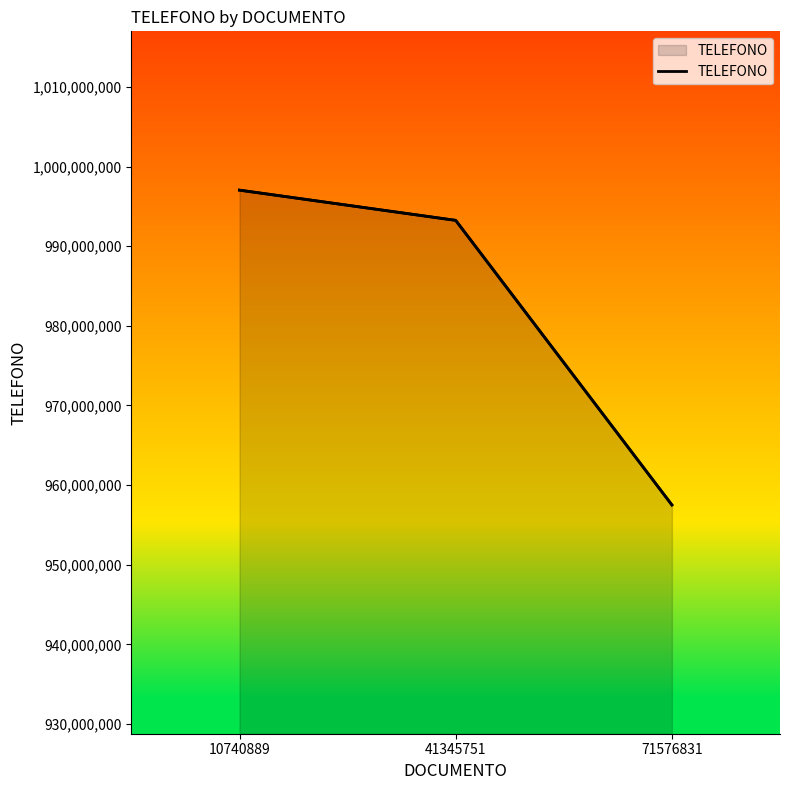

Reading left to right, what are all the values shown in this chart?

10740889=997032680	41345751=993239481	71576831=957505093